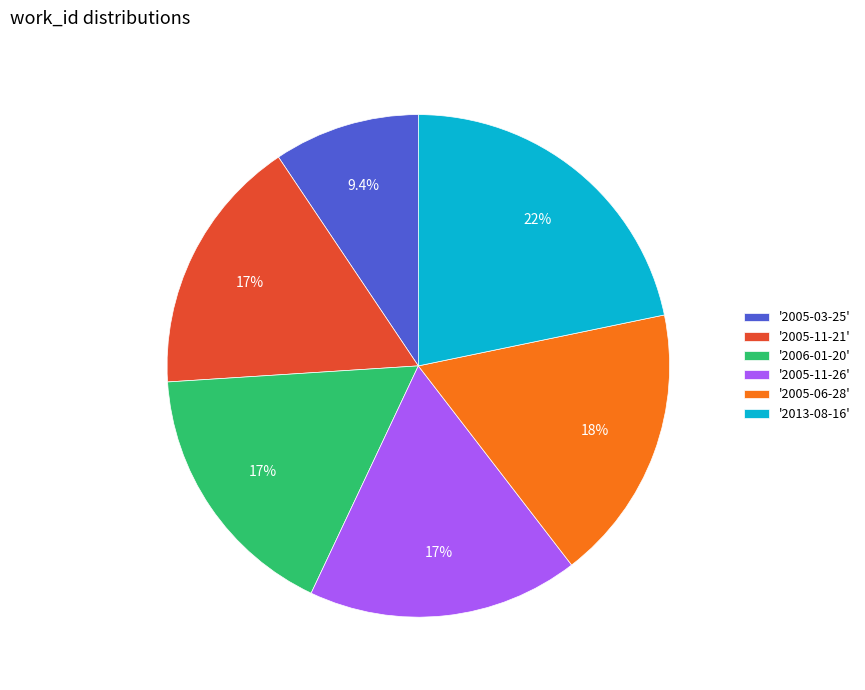

Does '2005-06-28' account for over 50% of the chart?

No